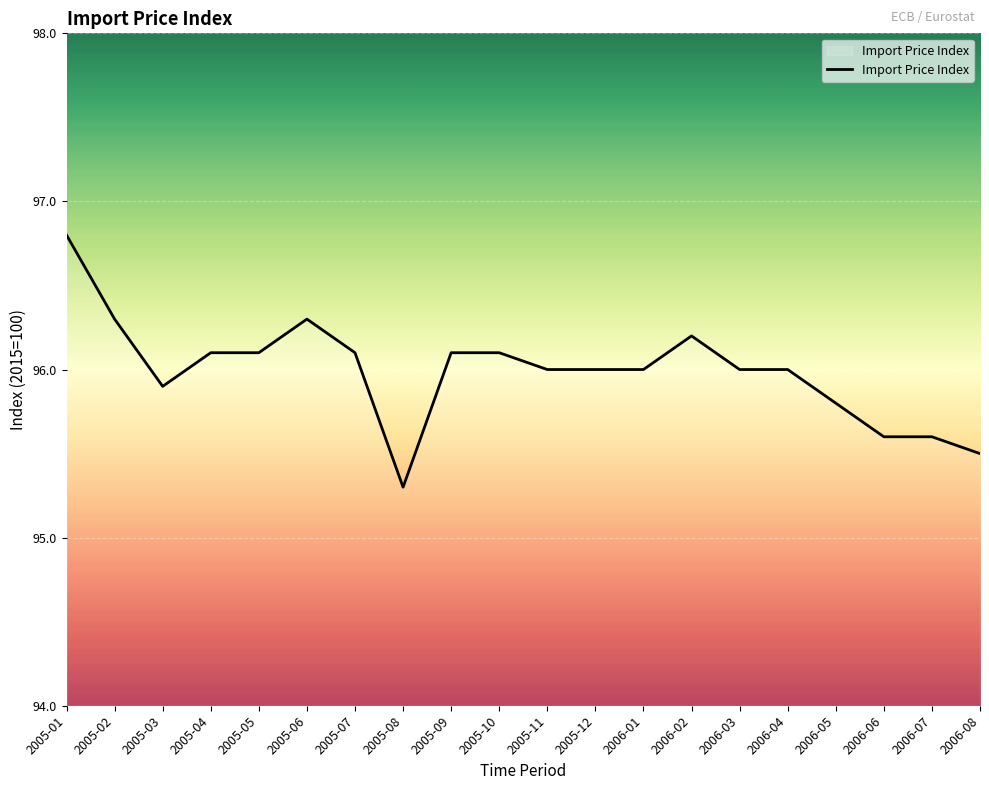

What is the ratio of the value at 2005-10 to the value at 2005-08?

1.0